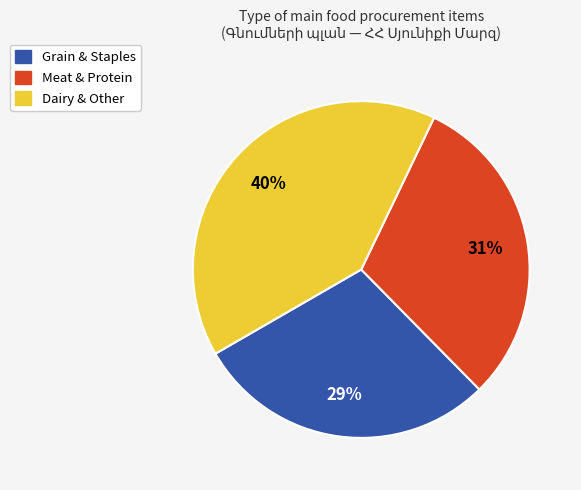

How many slices are in this pie chart?

3